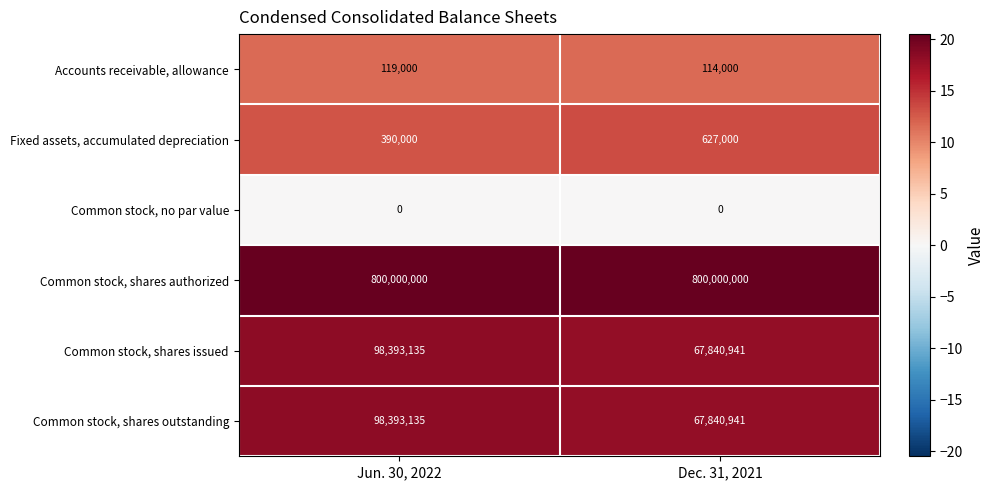

Reading right to left, list all the values displayed in this chart.

Accounts receivable, allowance: 114000	119000
Fixed assets, accumulated depreciation: 627000	390000
Common stock, no par value: 0	0
Common stock, shares authorized: 800000000	800000000
Common stock, shares issued: 67840941	98393135
Common stock, shares outstanding: 67840941	98393135